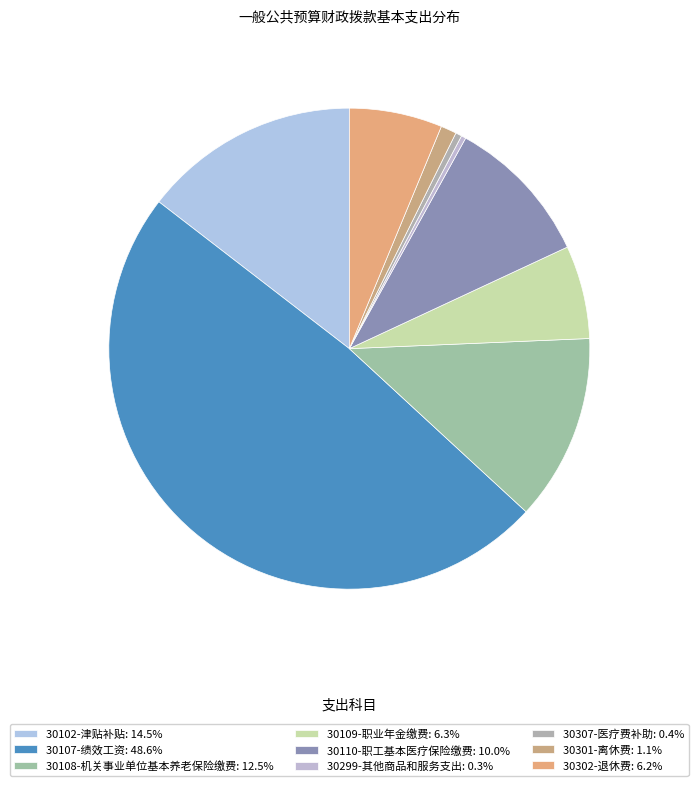

Count the number of slices in the pie.

9